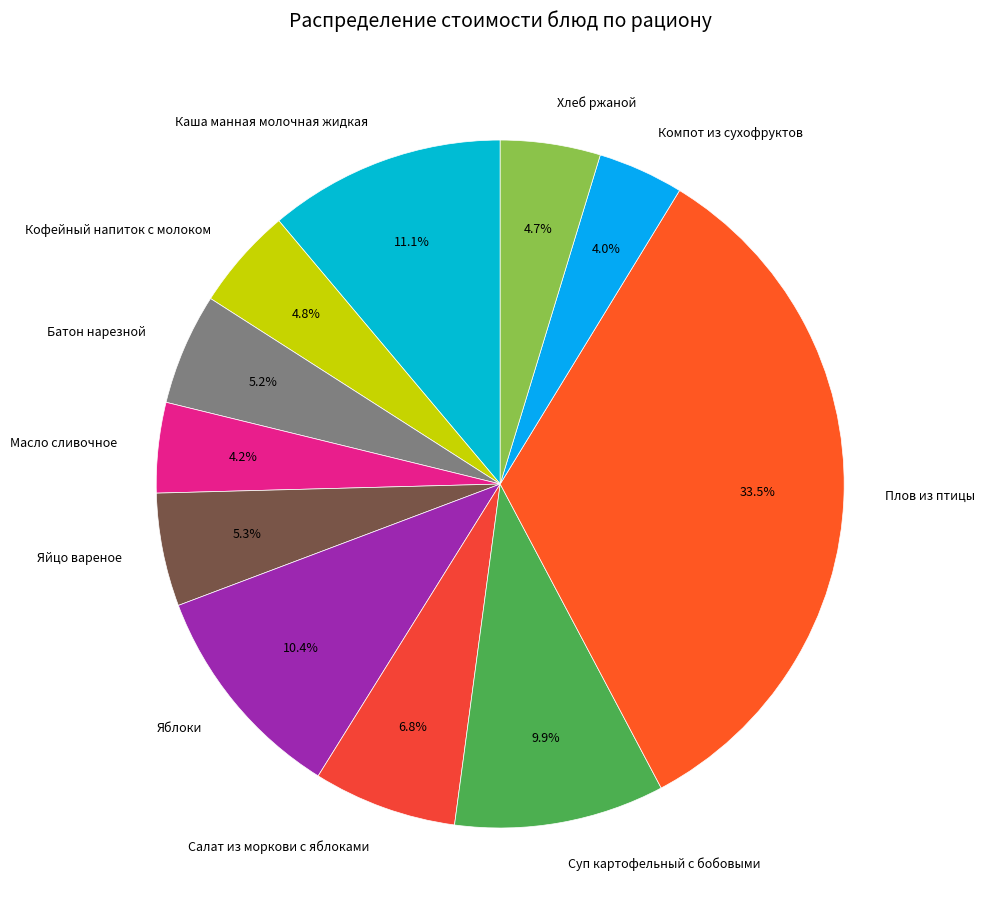

Which category has the biggest portion of the pie?

Плов из птицы